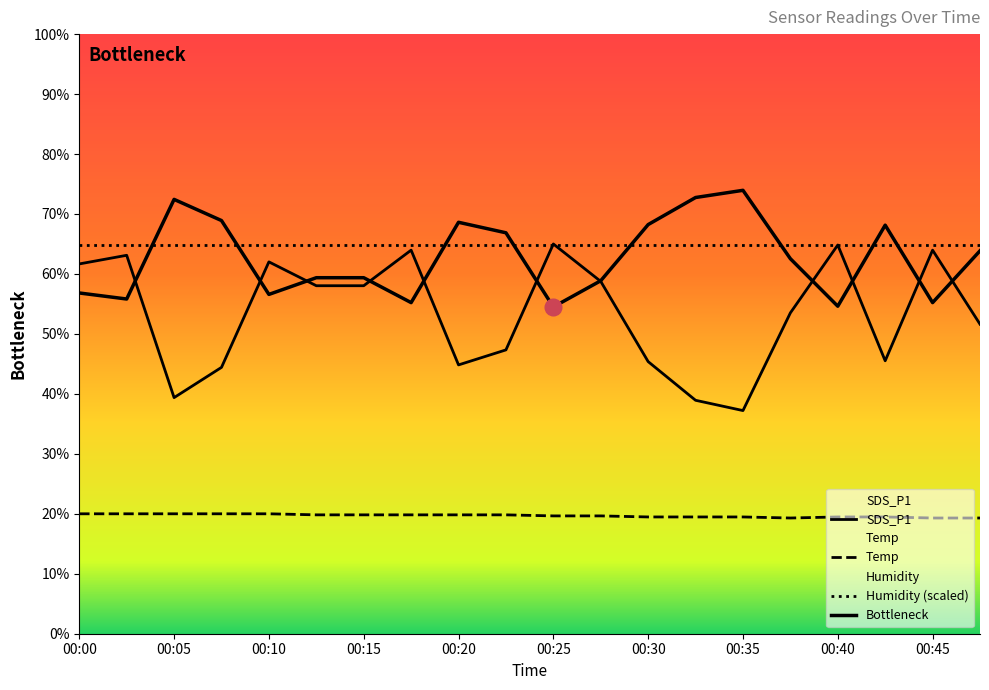

True or false: SDS_P1 and Temp cross at least once.

False